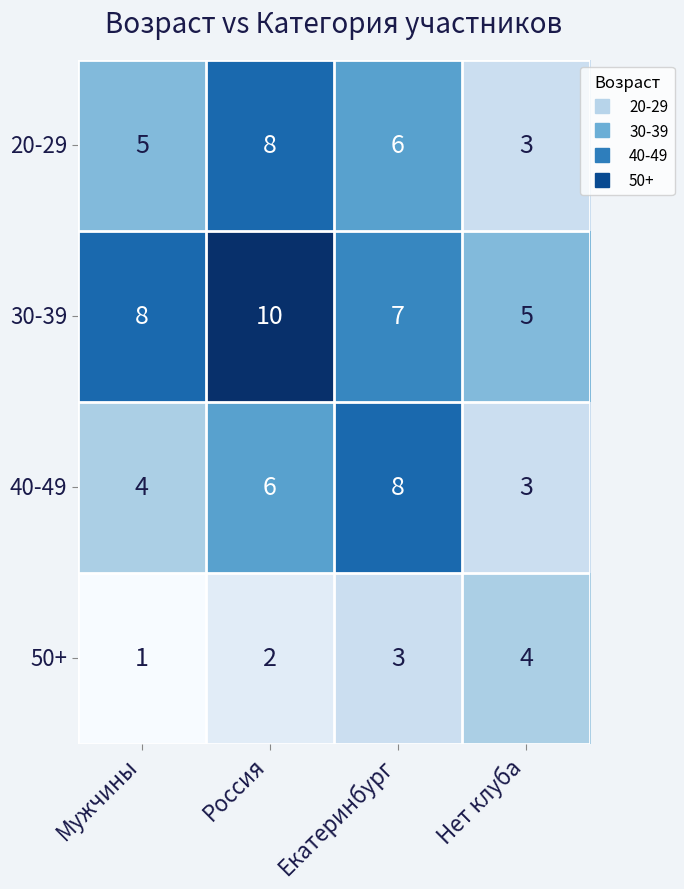

True or false: 40-49 has a value of 6 at Россия.

True